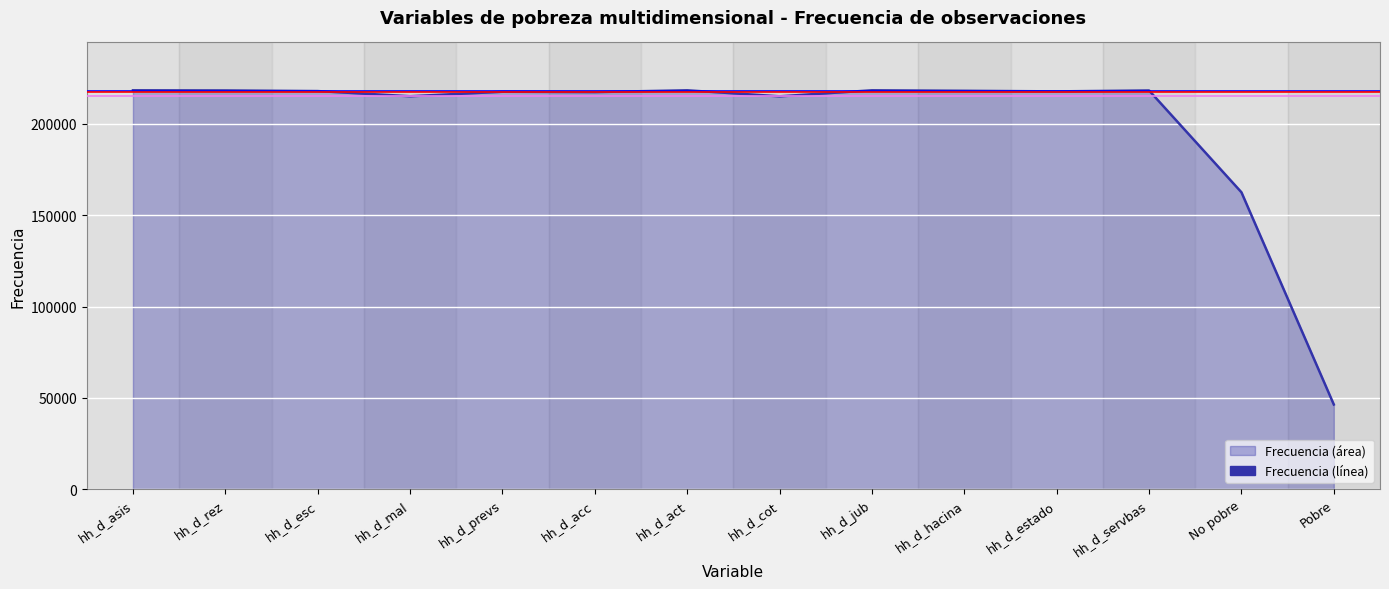

What position from the right is hh_d_cot?

7